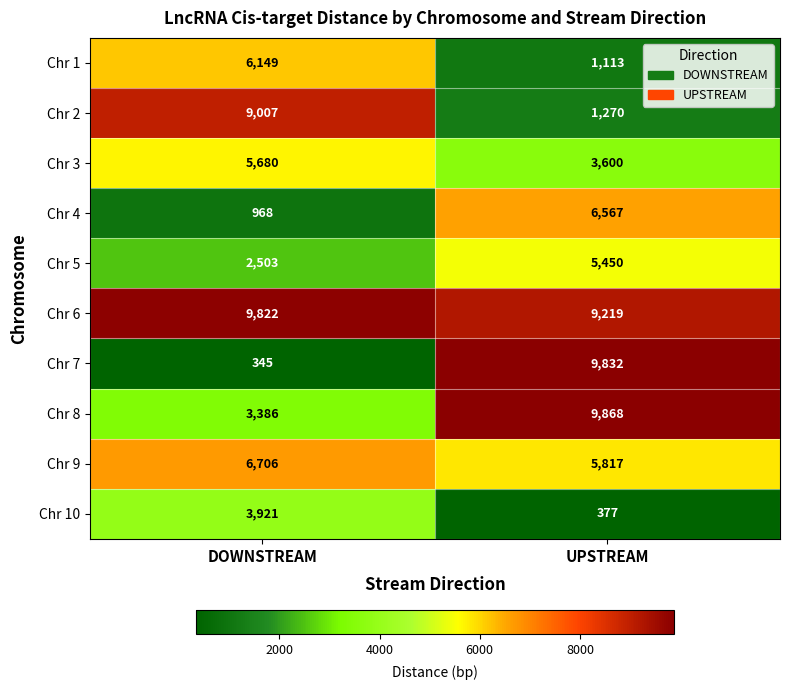

Where is Chr 4 nearest to the value 3767?

DOWNSTREAM